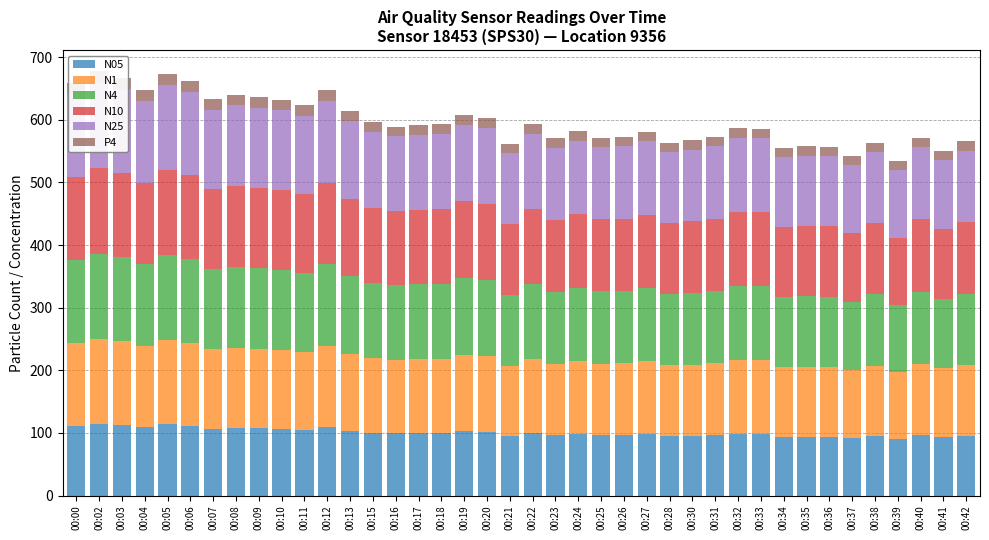

How many groups of bars are there?

40